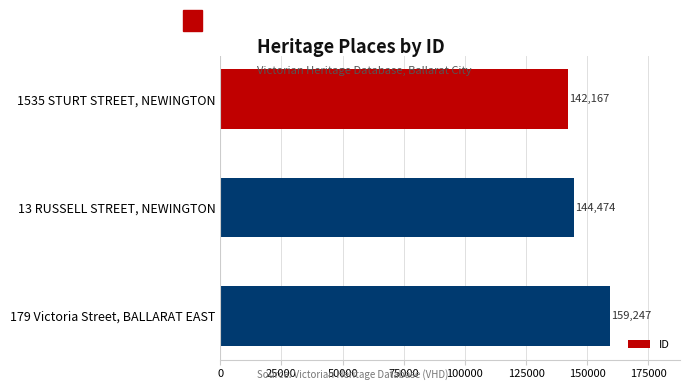

What is the ratio of the value at 1535 STURT STREET, NEWINGTON to the value at 179 Victoria Street, BALLARAT EAST?

0.9